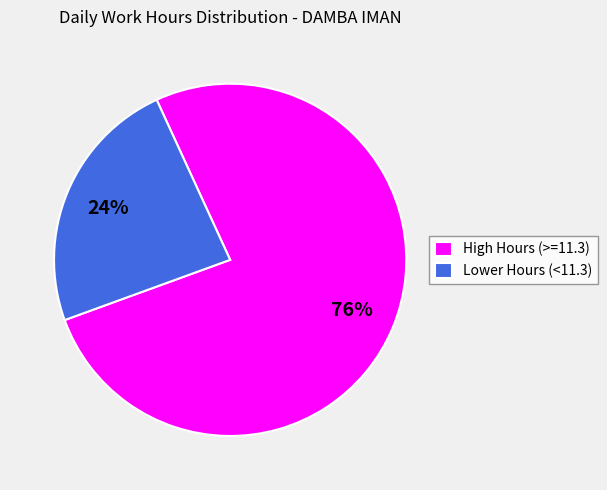

Rank the categories by value from lowest to highest.

Lower Hours (<11.3), High Hours (>=11.3)